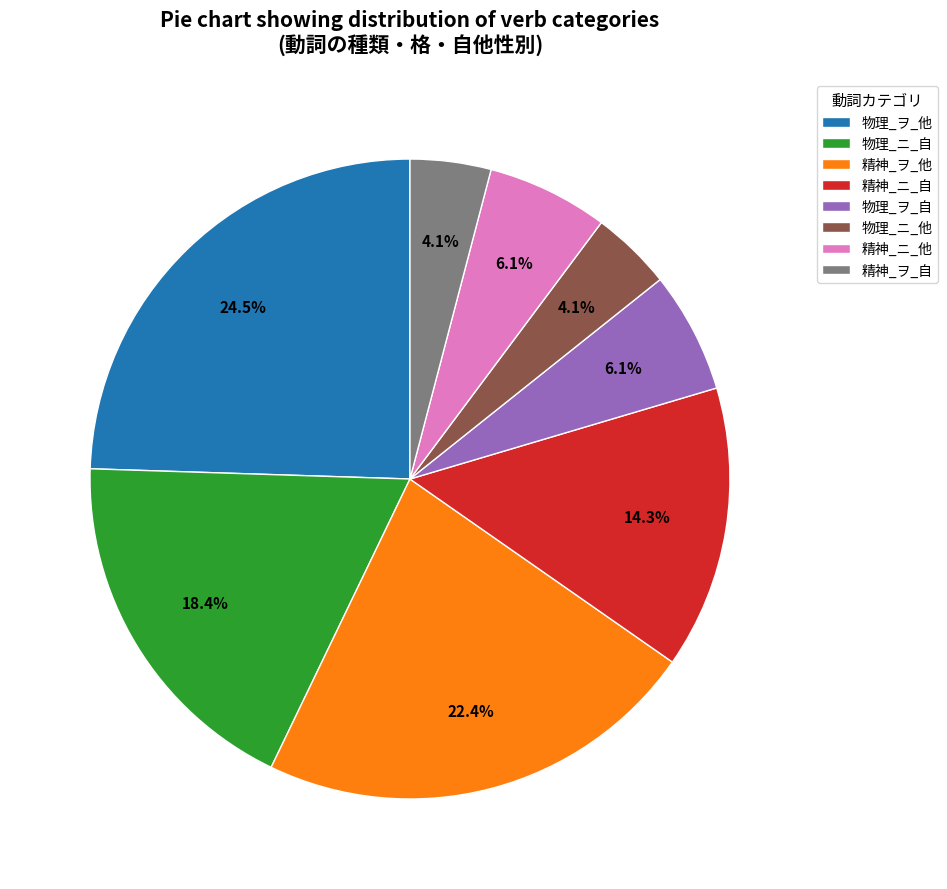

Is 物理_ヲ_自 the majority of the pie?

No